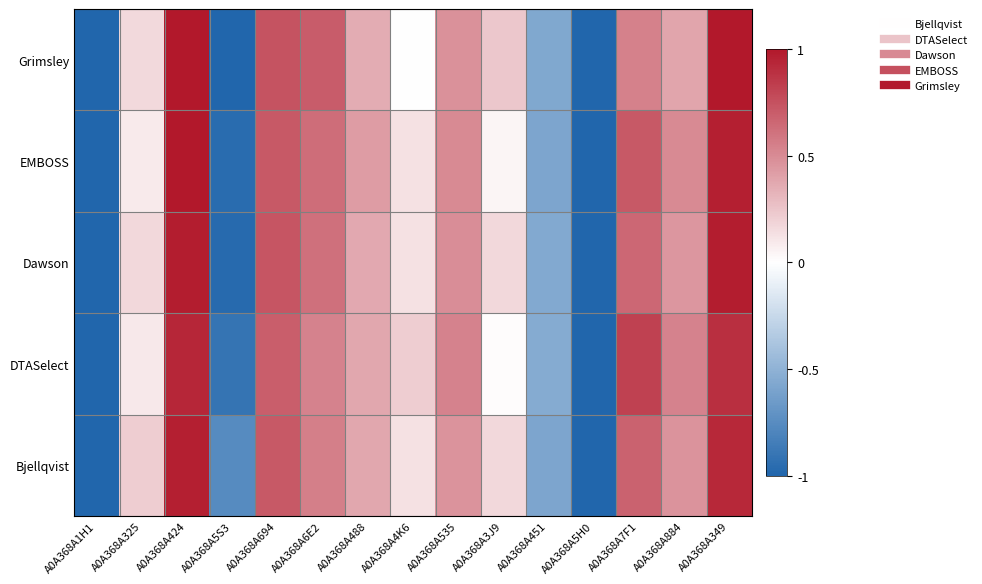

Which series has the largest total across all categories?

Bjellqvist